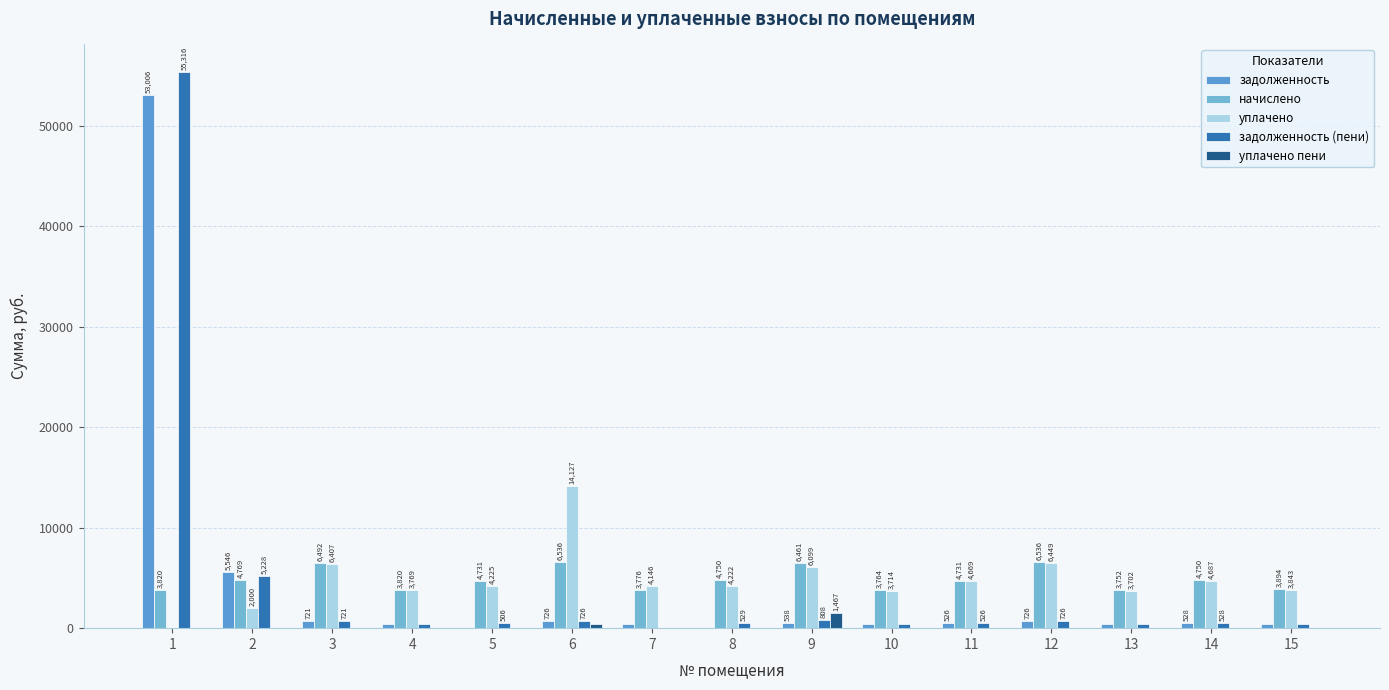

Reading left to right, transcribe all the data shown in this chart.

задолженность: 53005.9	5545.8	721.4	424.4	0.0	726.2	419.6	0.0	538.5	418.2	525.7	726.2	416.9	527.8	432.7
начислено: 3819.8	4768.6	6492.4	3819.8	4731.4	6535.9	3776.4	4749.9	6461.5	3764.0	4731.4	6535.9	3751.7	4749.9	3894.2
уплачено: 0.0	2000.0	6406.6	3769.3	4225.3	14126.8	4146.1	4222.2	6098.7	3714.2	4668.8	6449.5	3702.0	4687.1	3842.7
задолженность (пени): 55316.0	5227.5	721.4	424.4	506.1	726.2	0.0	528.9	808.0	418.2	525.7	726.2	416.9	527.8	432.7
уплачено пени: 0.0	0.0	0.0	0.0	0.0	391.2	0.0	0.0	1467.5	0.0	0.0	0.0	0.0	0.0	0.0